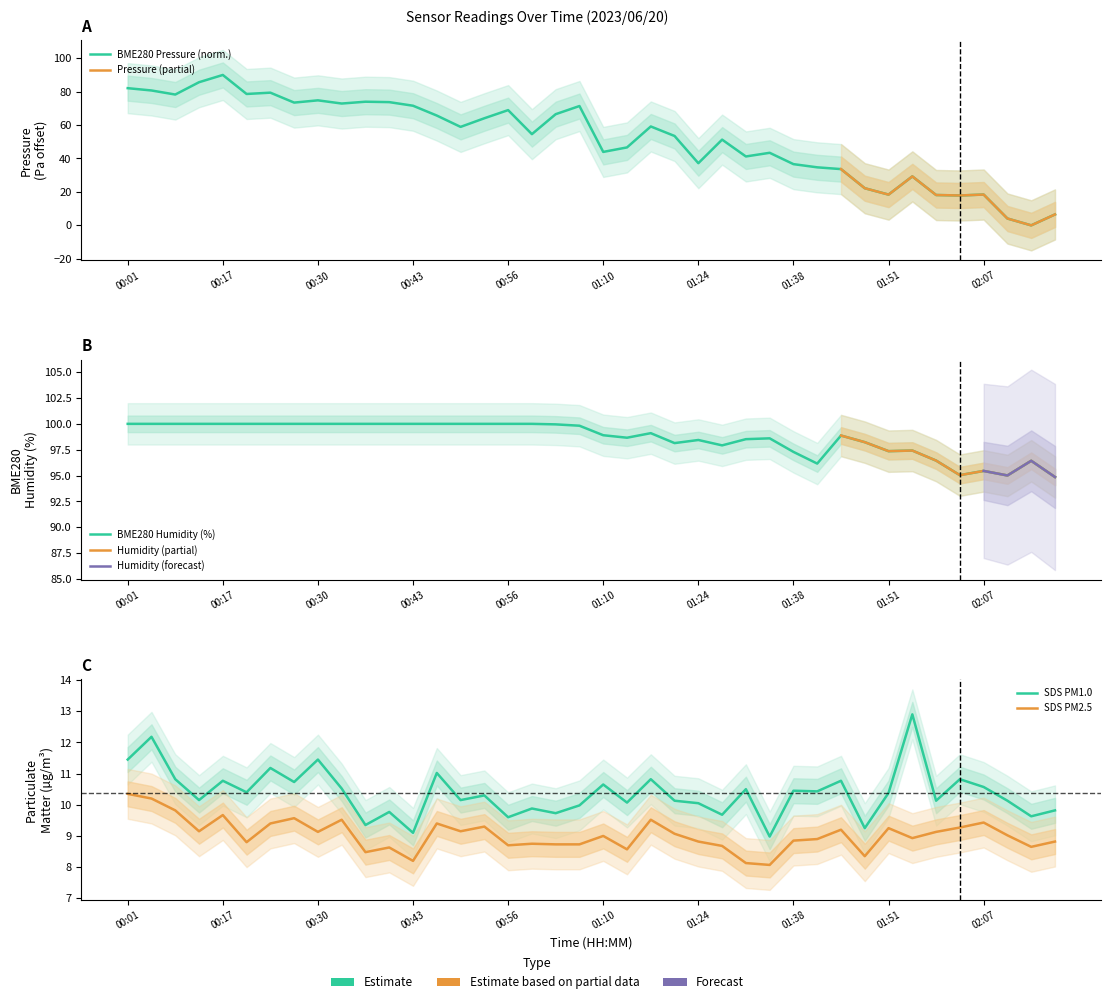

The value of SDS_P1 at 01:48 is 6.3. True or false?

False